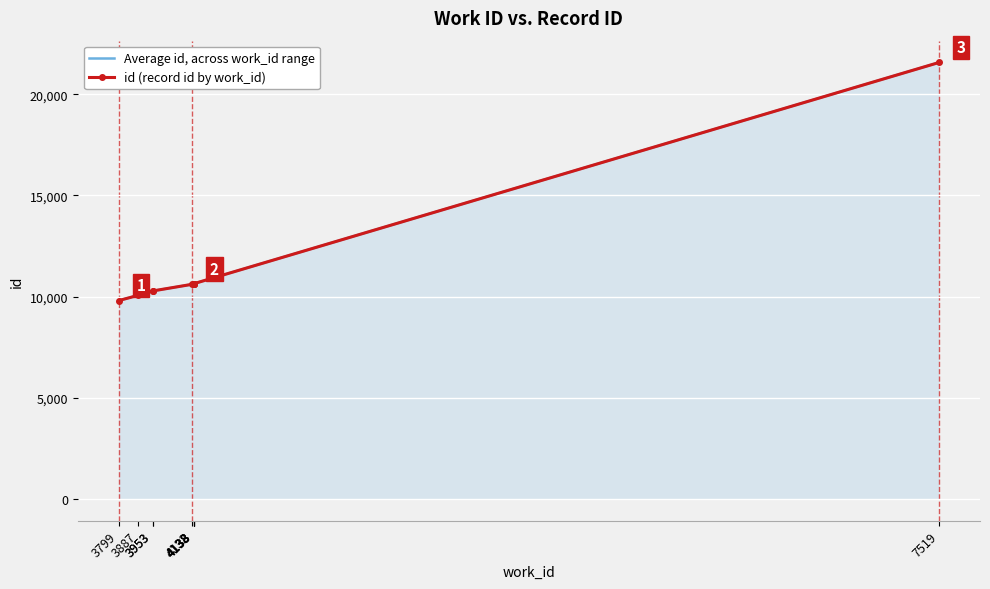

Is it true that id (record id by work_id) equals 10630 at 4138?

True